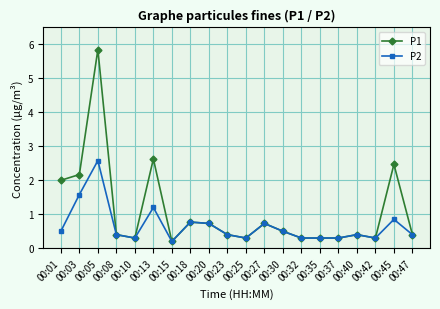

Which series has the largest total across all categories?

P1